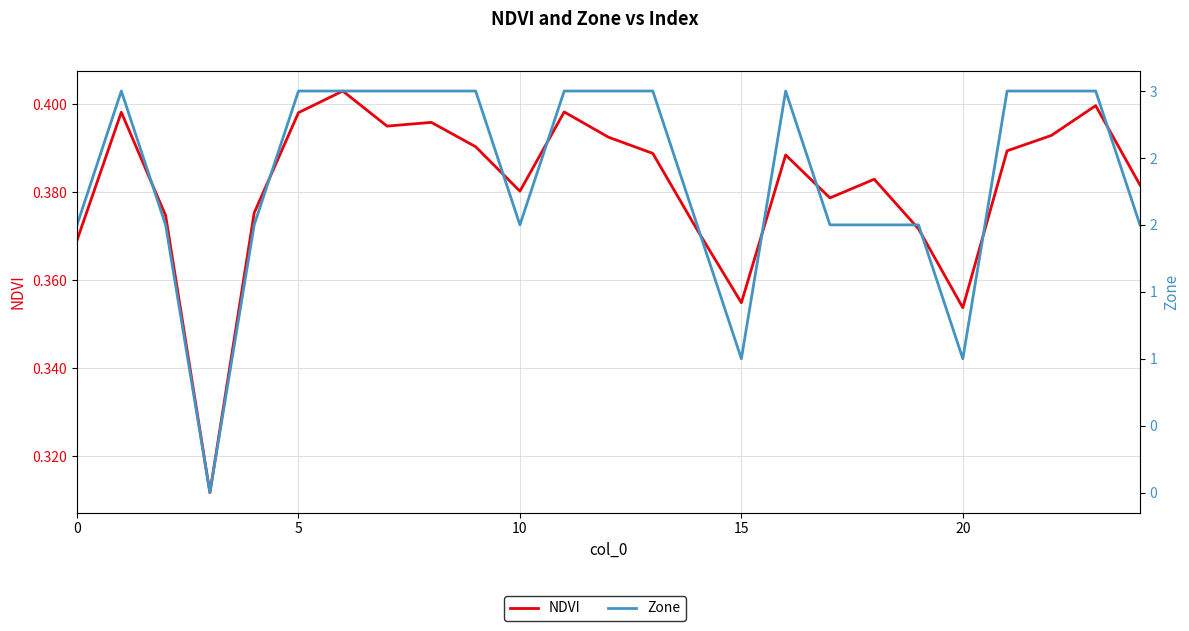

Rank the series by their average value, from highest to lowest.

Zone, NDVI